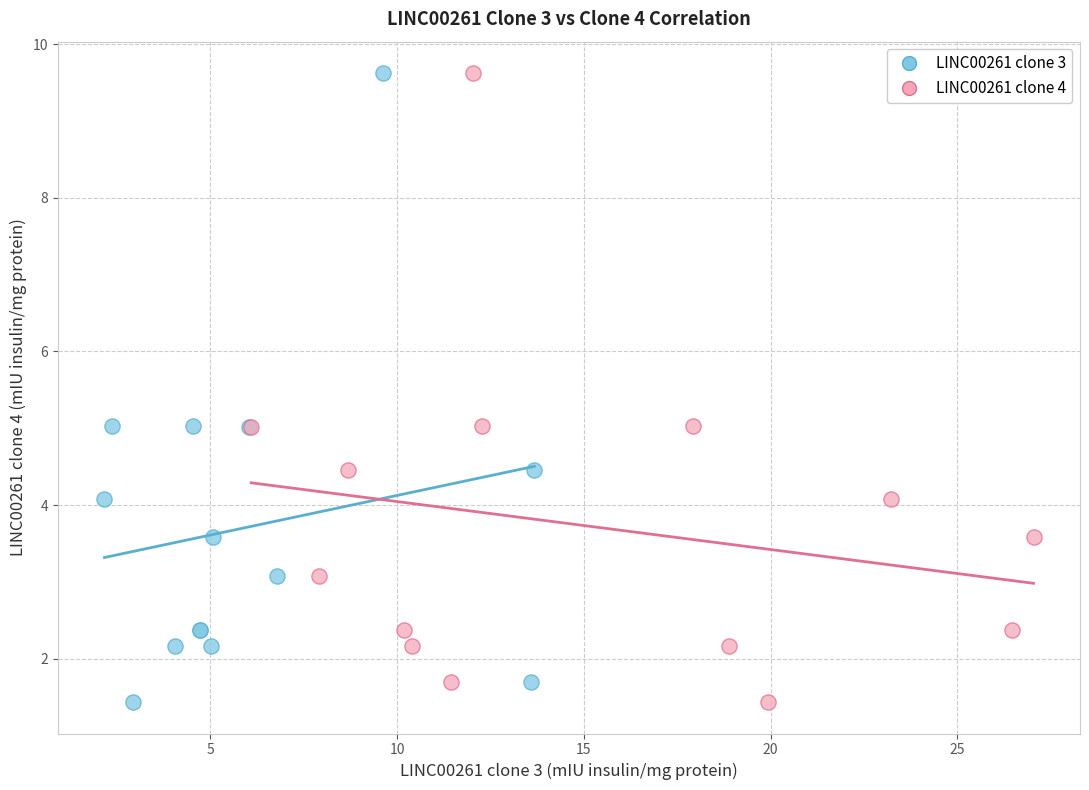

What are all the series names shown in the legend?

LINC00261 clone 3, LINC00261 clone 4